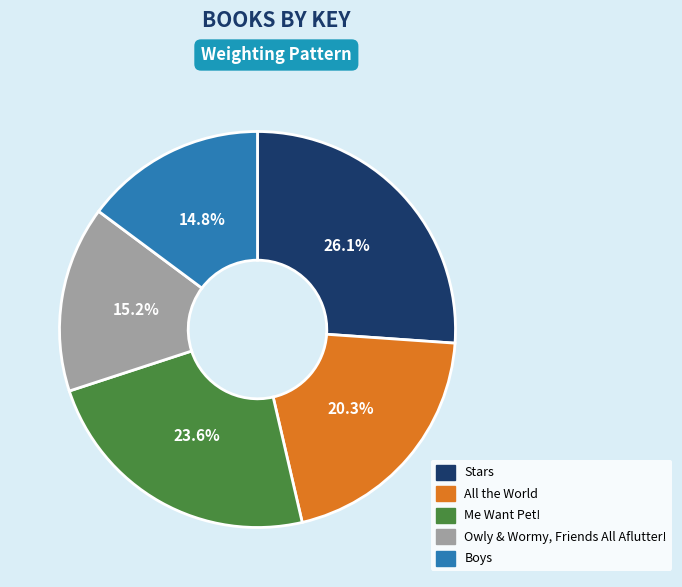

True or false: Boys accounts for 15% of the total.

True